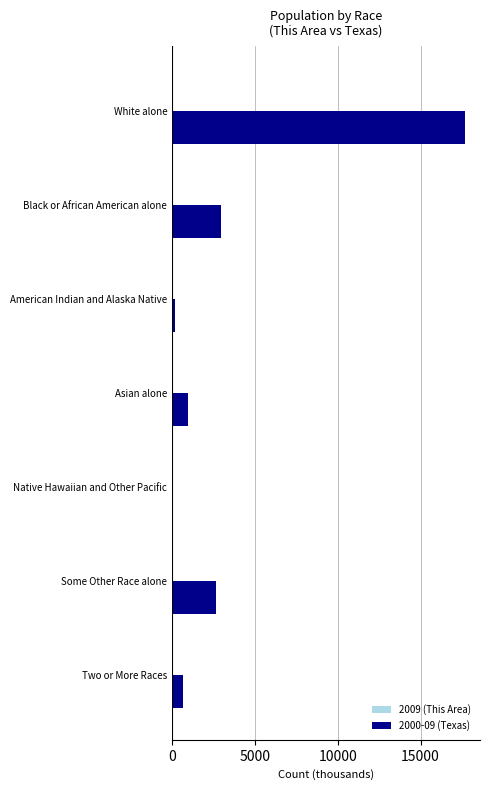

How many data points does each series have?

7